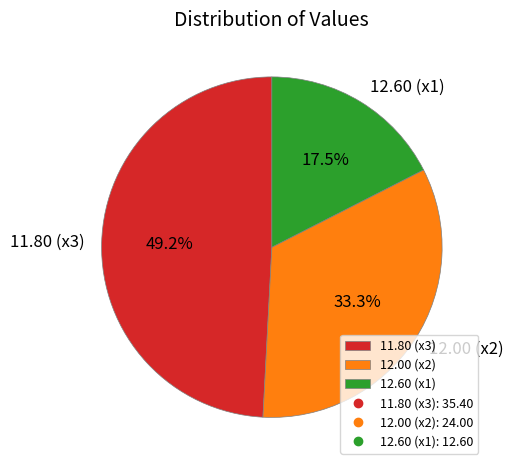

What portion of the pie excludes 12.00 (x2)?

66.7%